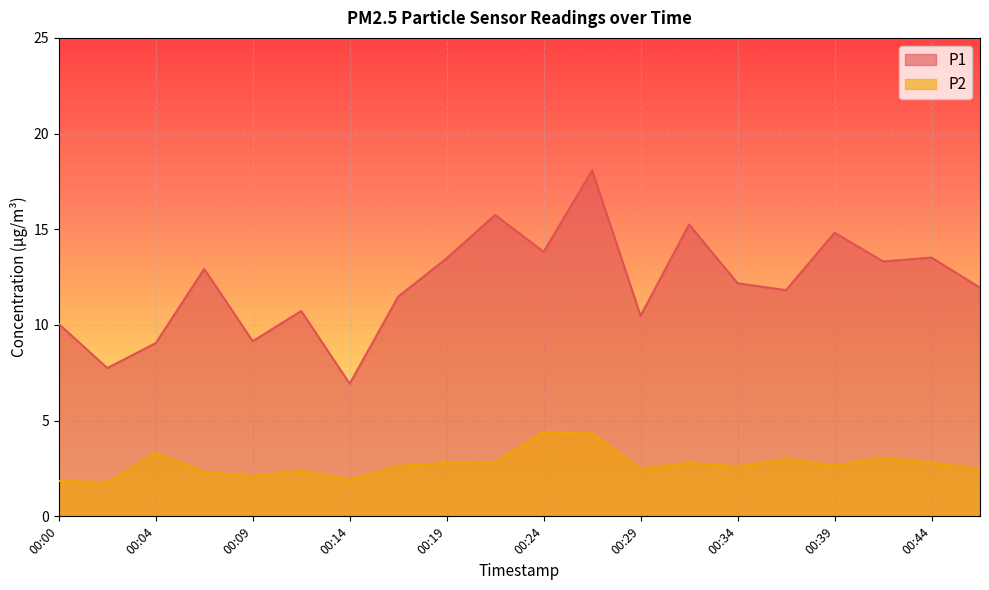

Reading left to right, extract all data points from this chart.

P1: 10.1	7.8	9.1	12.9	9.2	10.7	6.9	11.5	13.5	15.8	13.8	18.1	10.5	15.2	12.2	11.8	14.8	13.3	13.5	11.9
P2: 1.9	1.8	3.3	2.3	2.1	2.4	1.9	2.6	2.8	2.8	4.4	4.3	2.5	2.8	2.6	3.0	2.6	3.0	2.8	2.5